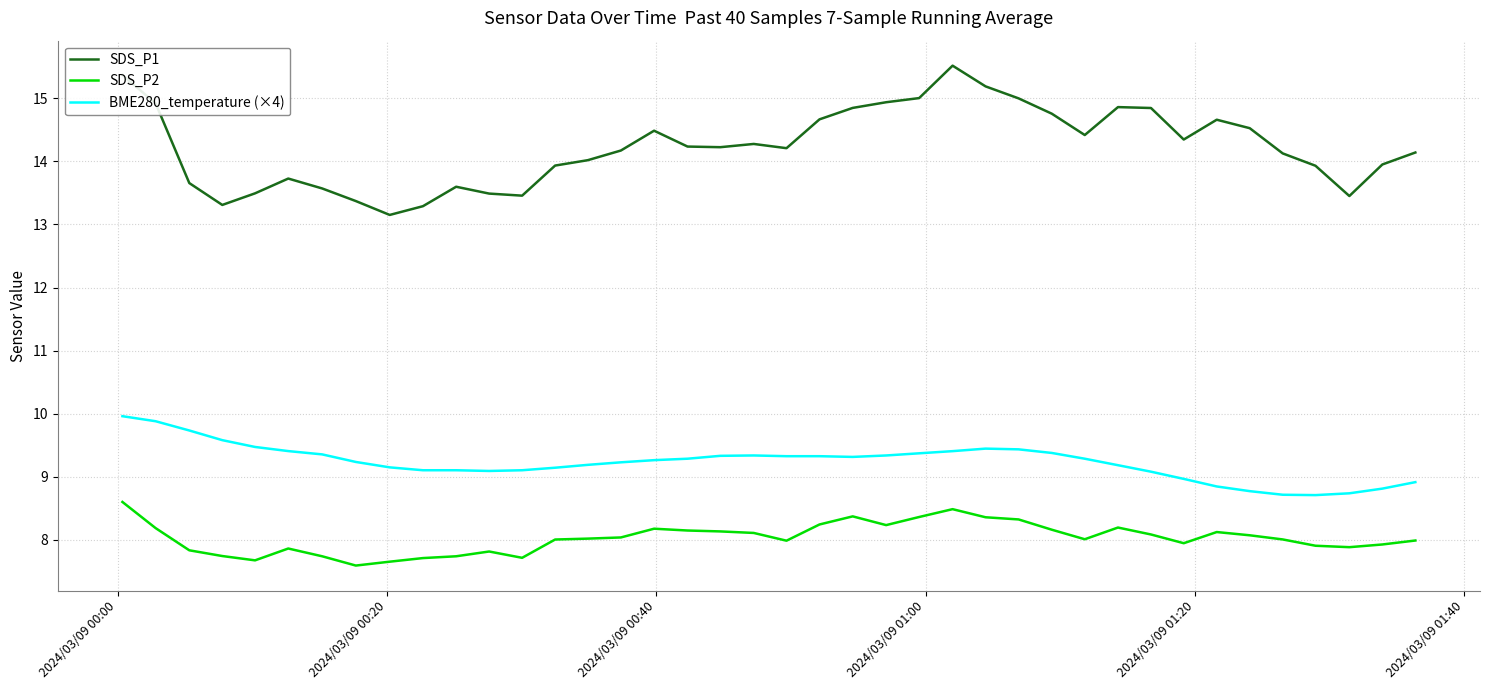

Which series has the largest total across all categories?

SDS_P1